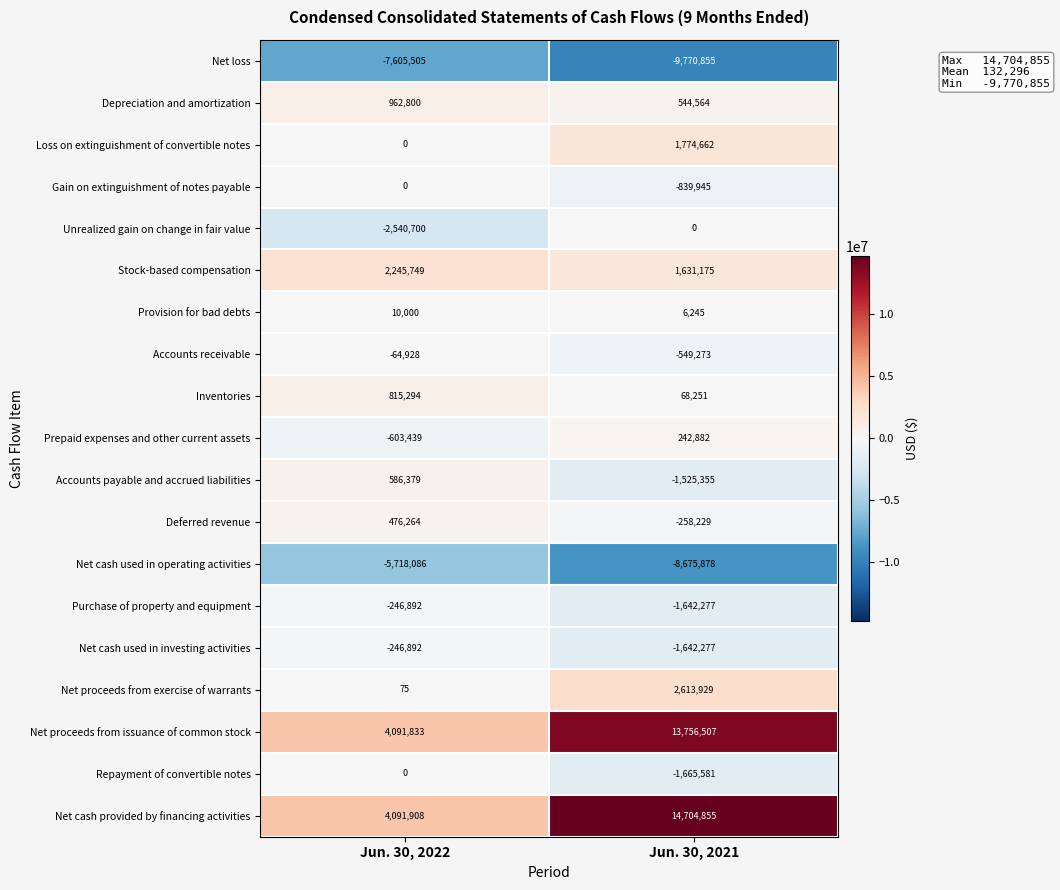

Where is Net cash provided by financing activities nearest to the value 9398381?

Jun. 30, 2022